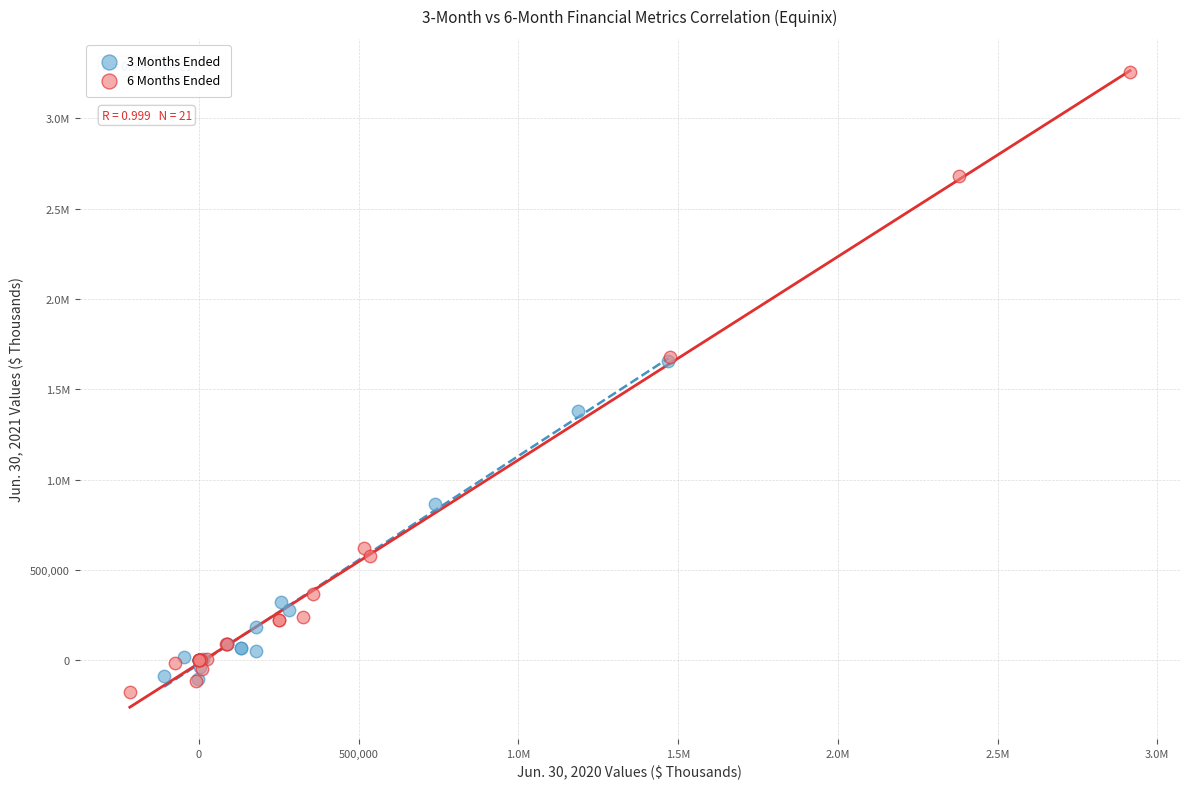

What are all the series names shown in the legend?

3 Months Ended, 6 Months Ended